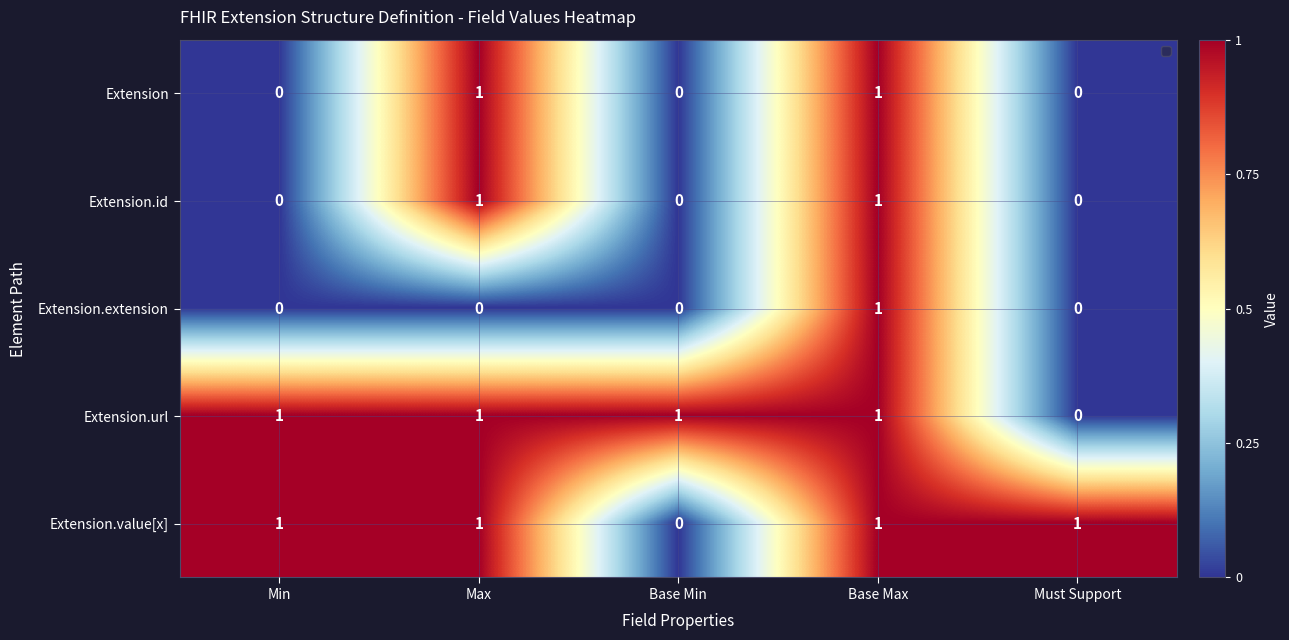

What is the difference between the second highest and minimum values in the Extension.value[x] series?

1